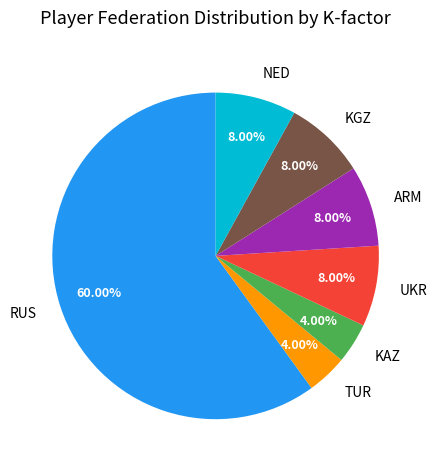

Does UKR represent more than half of the total?

No